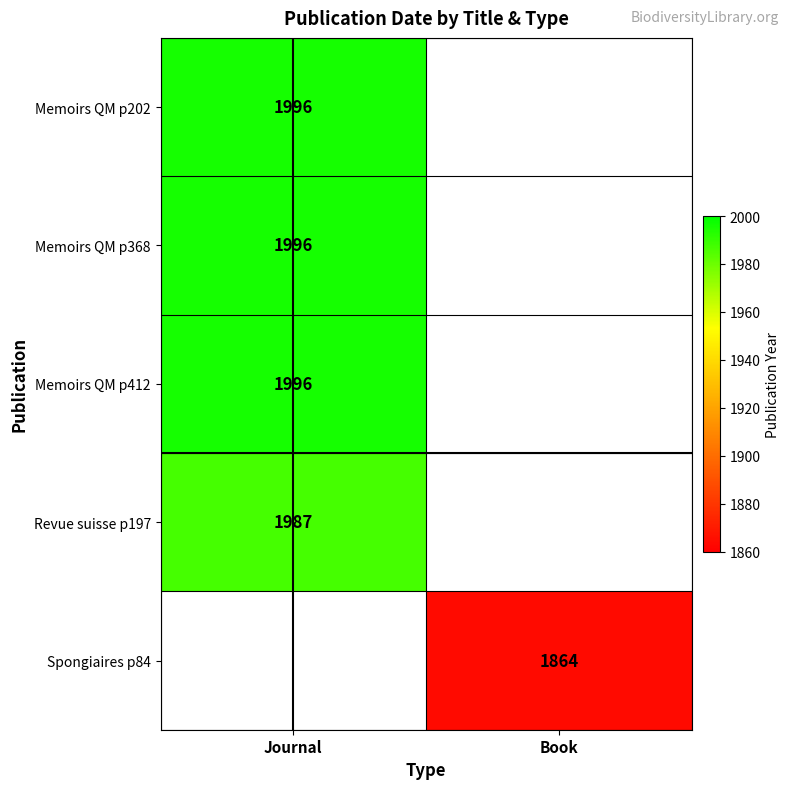

The Revue suisse p197 series shows 1987 at Journal. True or false?

True